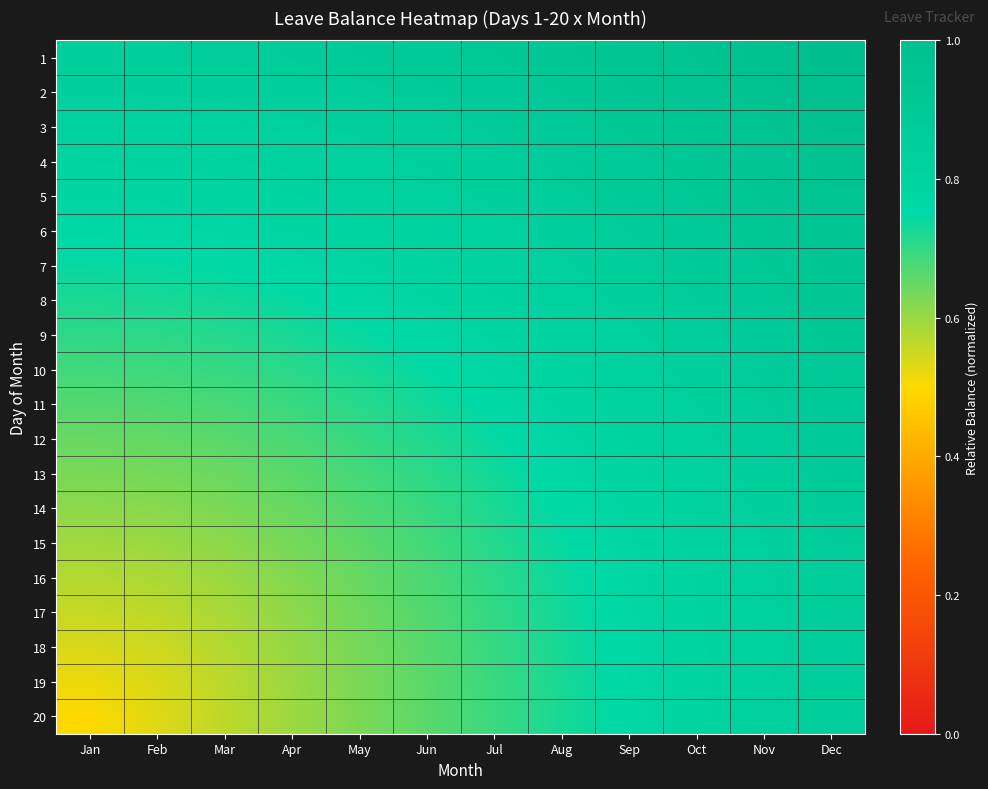

At how many categories does at least one series exceed 0?

12